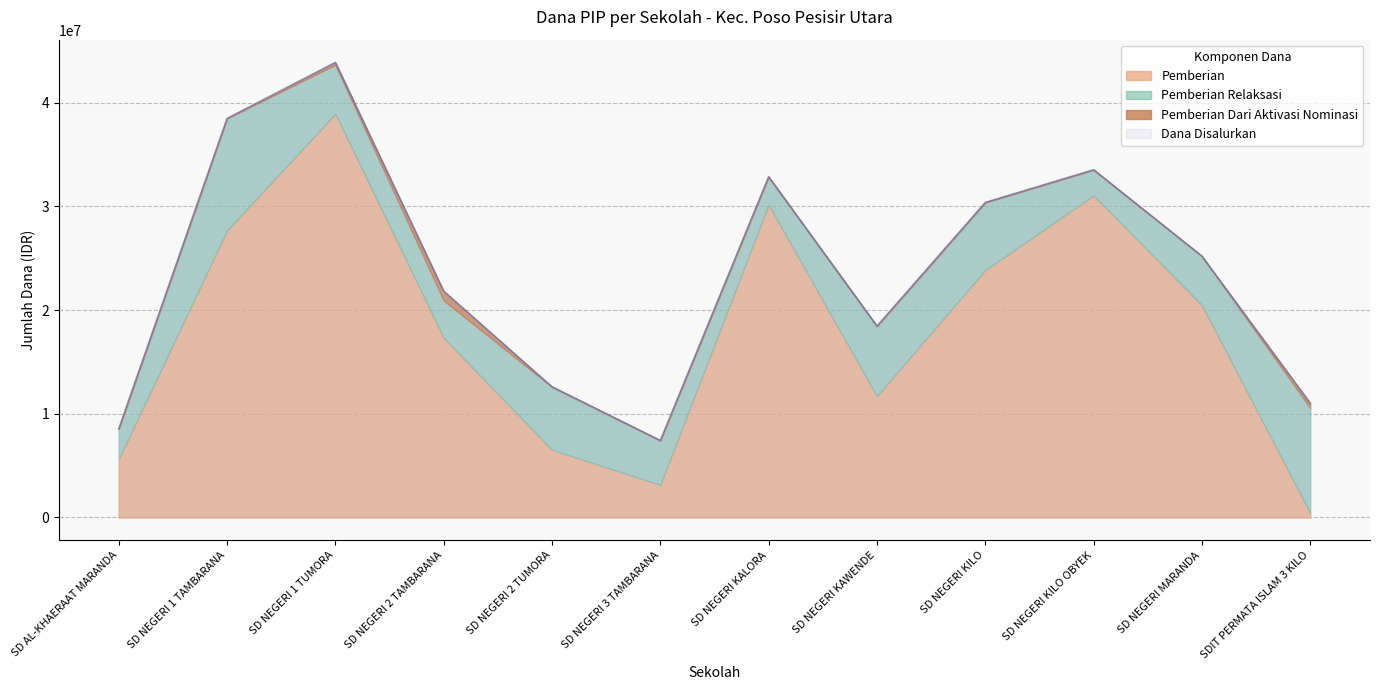

Reading right to left, transcribe all the data shown in this chart.

Pemberian: 450000	20475000	31050000	23850000	11700000	30150000	3150000	6525000	17325000	38925000	27675000	5625000
Pemberian Relaksasi: 10125000	4725000	2475000	6525000	6750000	2700000	4275000	6075000	3600000	4725000	10800000	2925000
Dana Disalurkan: 11025000	25200000	33525000	30375000	18450000	32850000	7425000	12600000	21825000	43875000	38475000	8550000
Pemberian Dari Aktivasi Nominasi: 450000	0	0	0	0	0	0	0	900000	225000	0	0
Siswa Disalurkan: 28	65	83	74	43	76	18	31	57	108	97	22